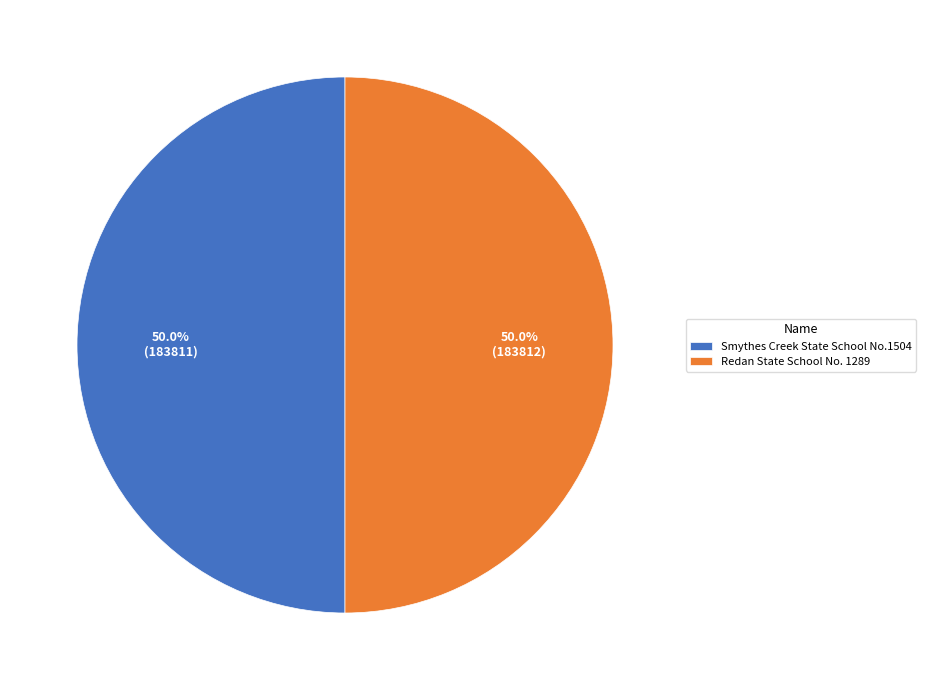

True or false: Smythes Creek State School No.1504 accounts for 50% of the total.

True